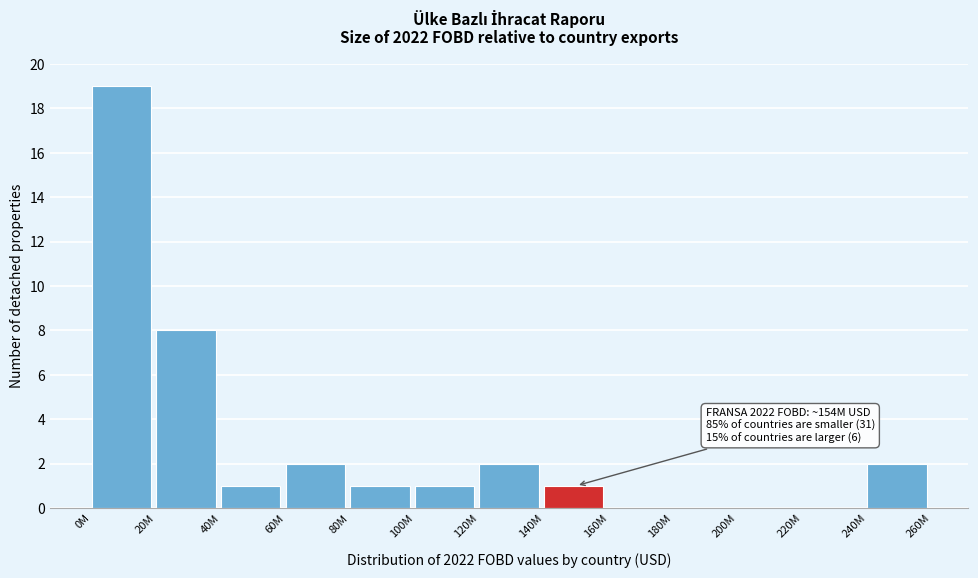

Where is the data nearest to the value 9?

20M